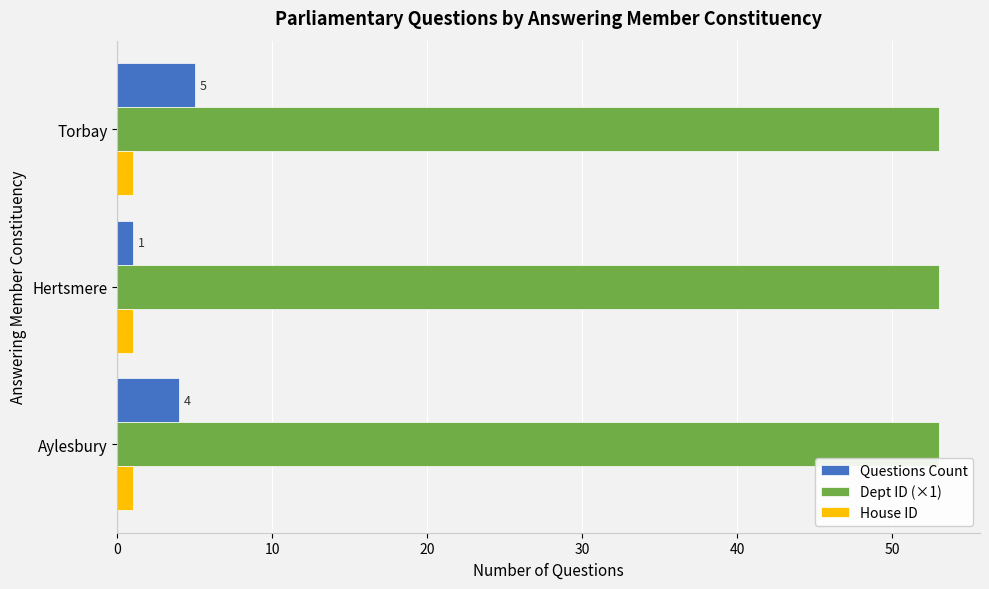

What is the sum of all Dept ID (×1) values?

159